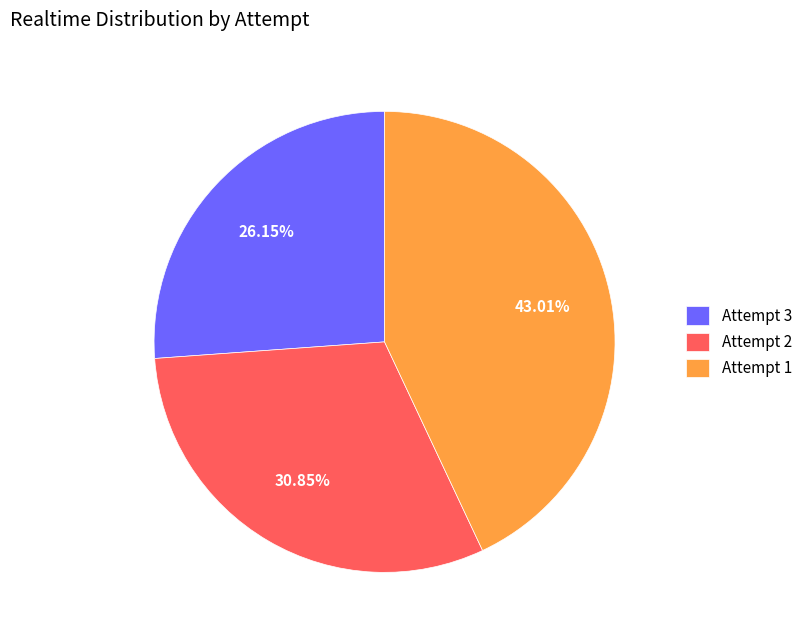

How many segments does this pie chart have?

3